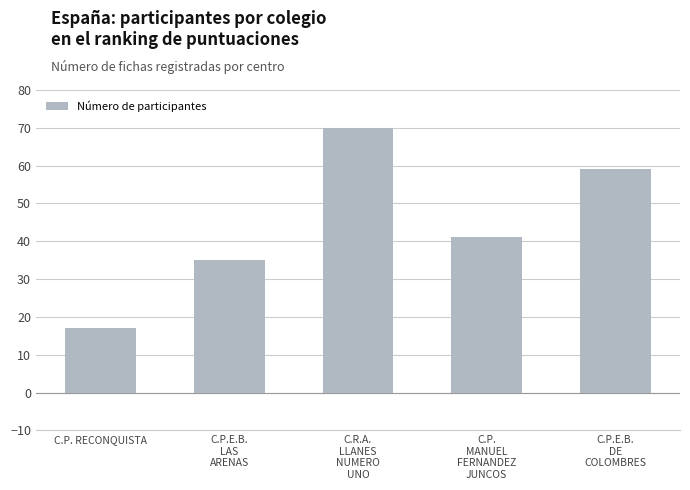

Read the value at C.R.A.
LLANES
NUMERO
UNO, to the nearest 10.

70